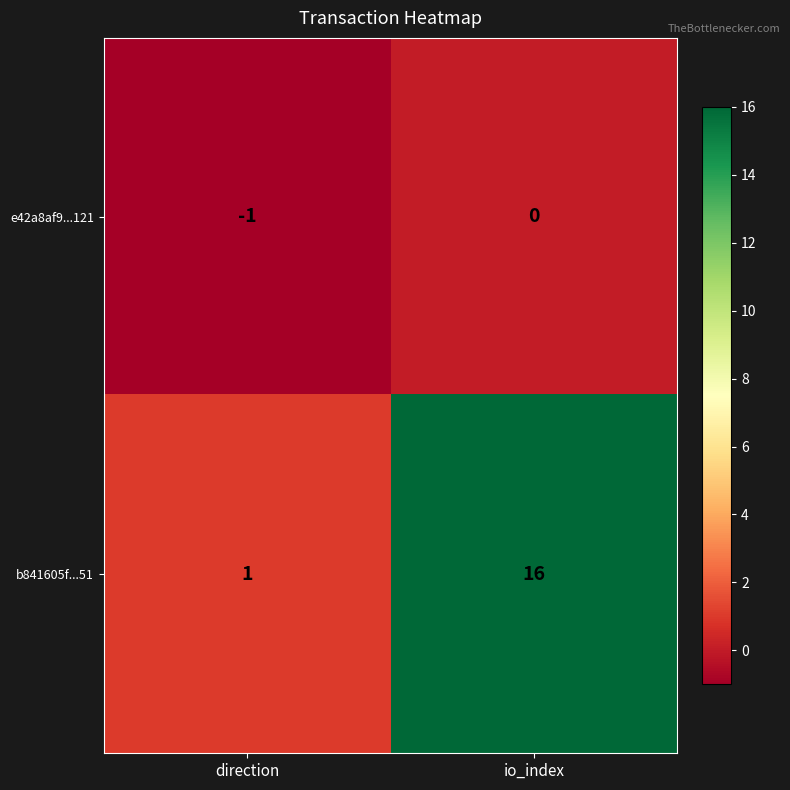

What is the difference between the maximum and minimum values in the b841605f...51 series?

15